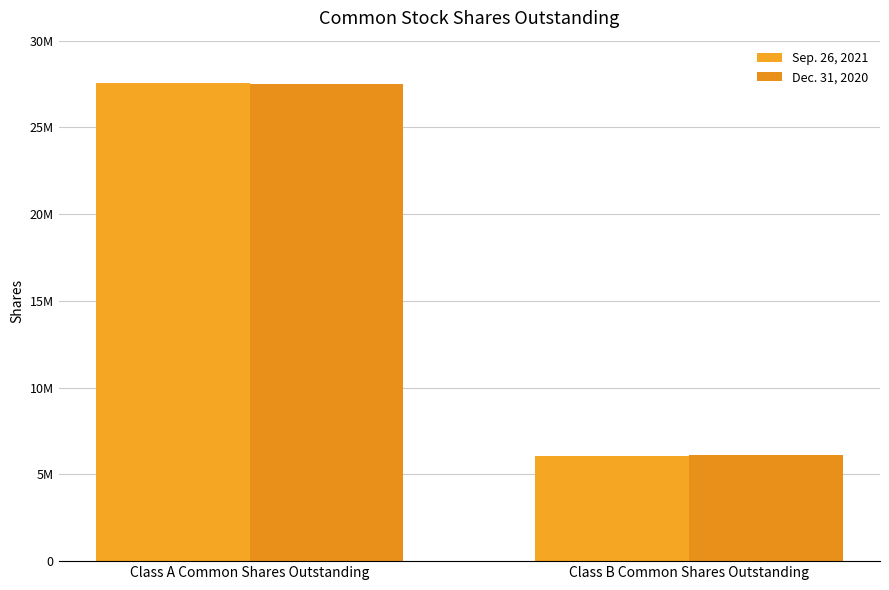

What is the smallest value displayed?

6064290